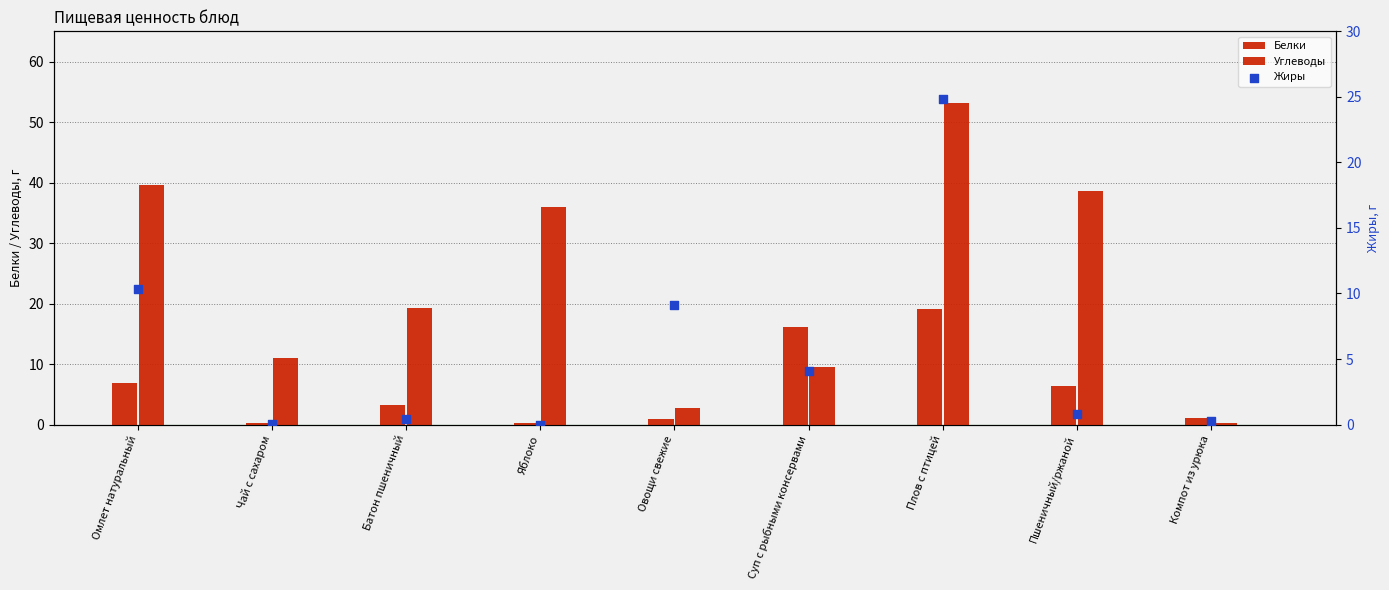

At how many categories does at least one series exceed 42?

1